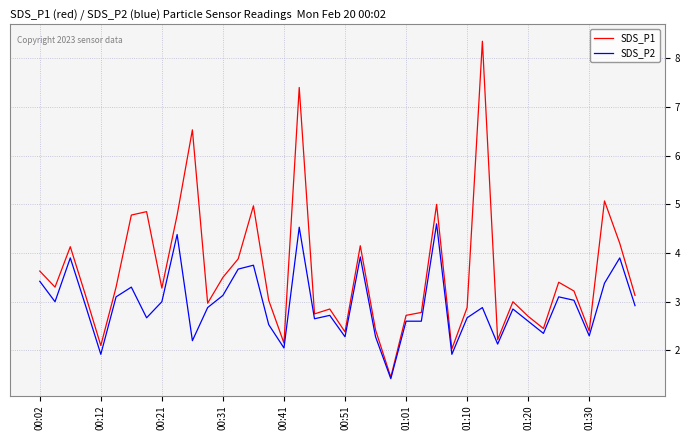

Which series has the largest total across all categories?

SDS_P1